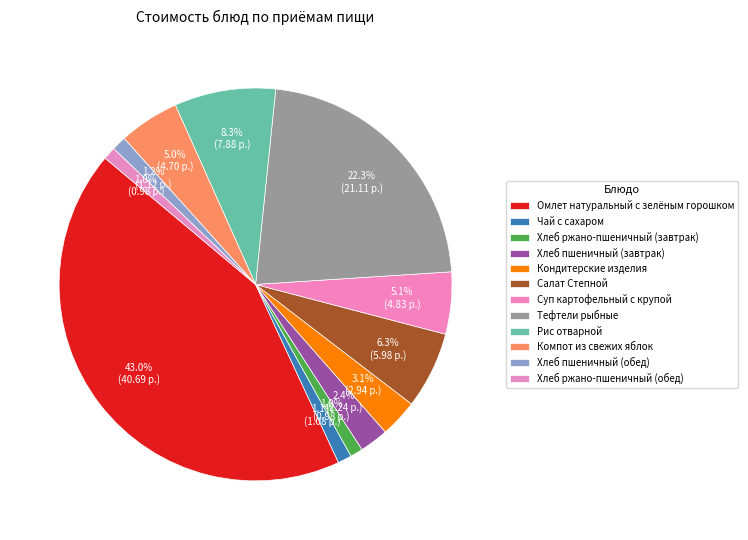

What is the change in value from Хлеб ржано-пшеничный (завтрак) to Тефтели рыбные?

+20.1